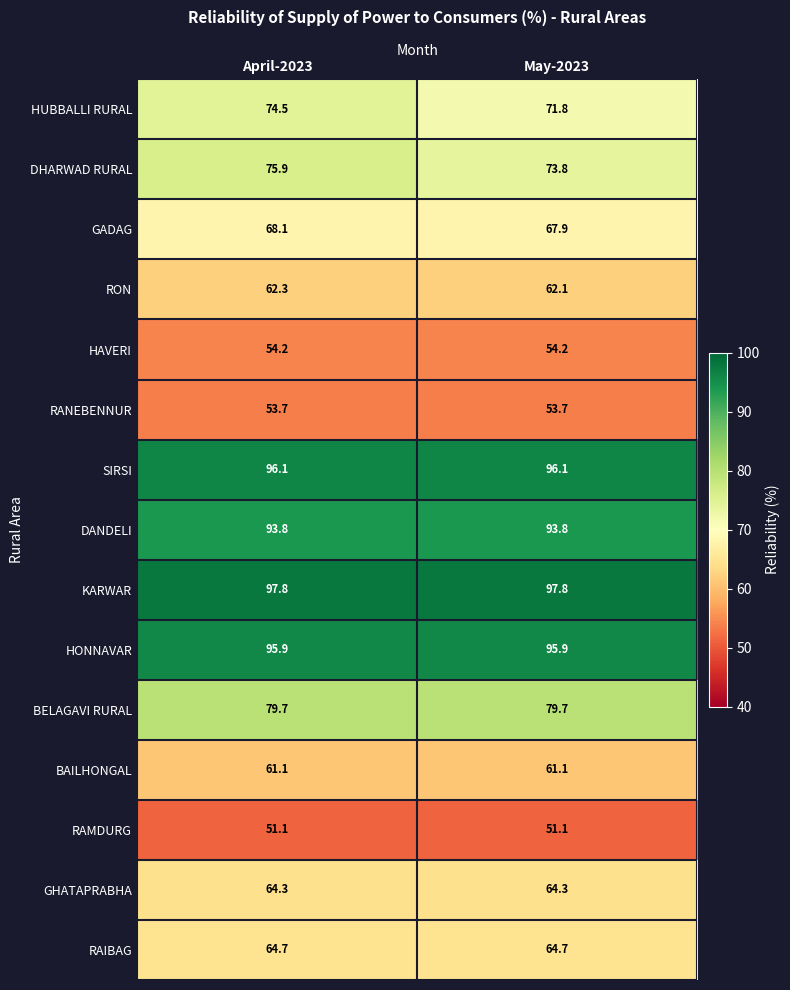

What is the approximate value of GHATAPRABHA at April-2023?

64.3